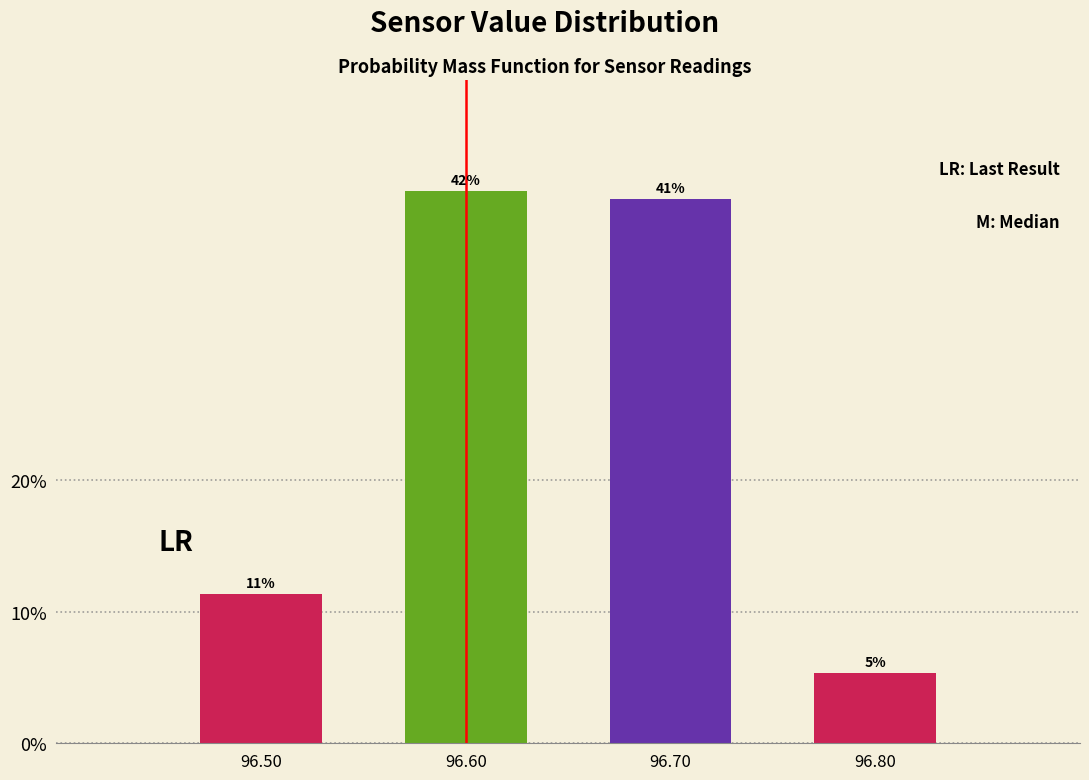

How many bars are there in total?

4